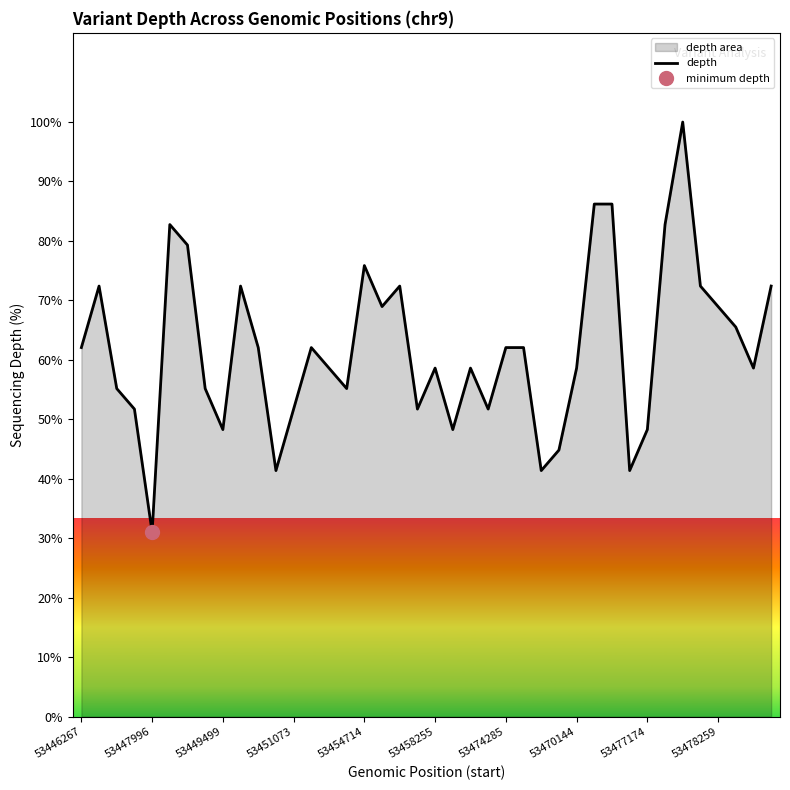

Between 12 and 18, which is larger?

18